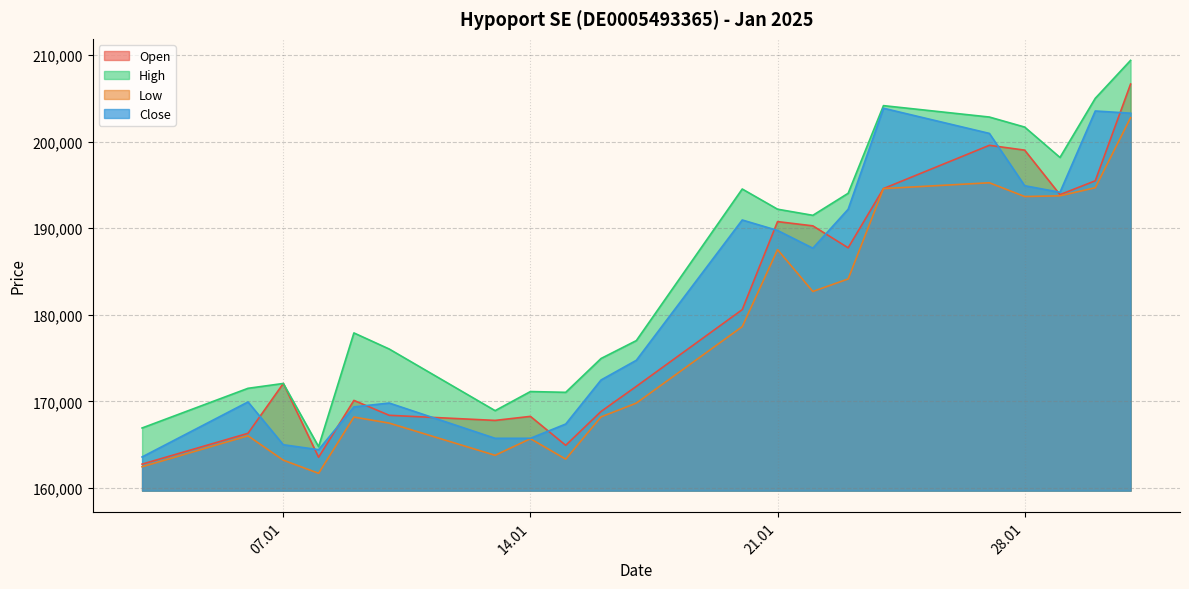

Does the chart have visible grid lines?

Yes